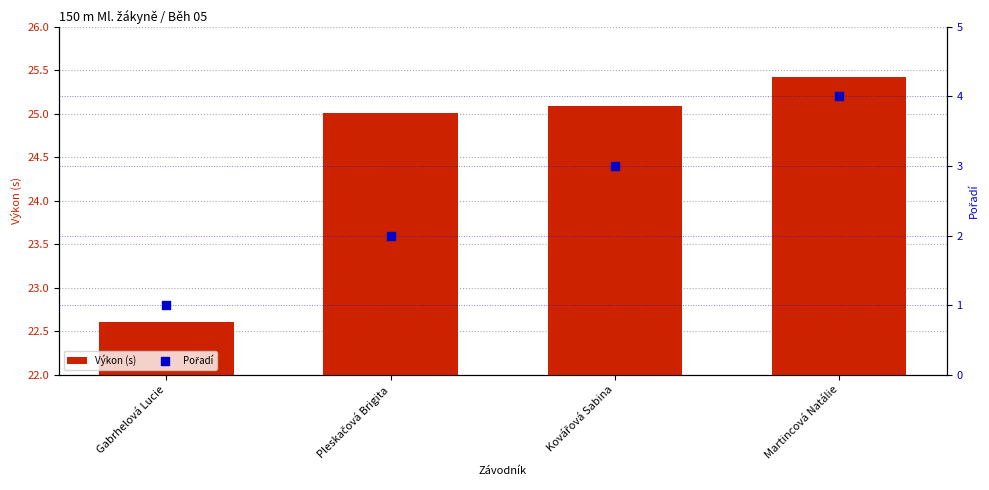

What are all the series names shown in the legend?

Výkon (s), Pořadí